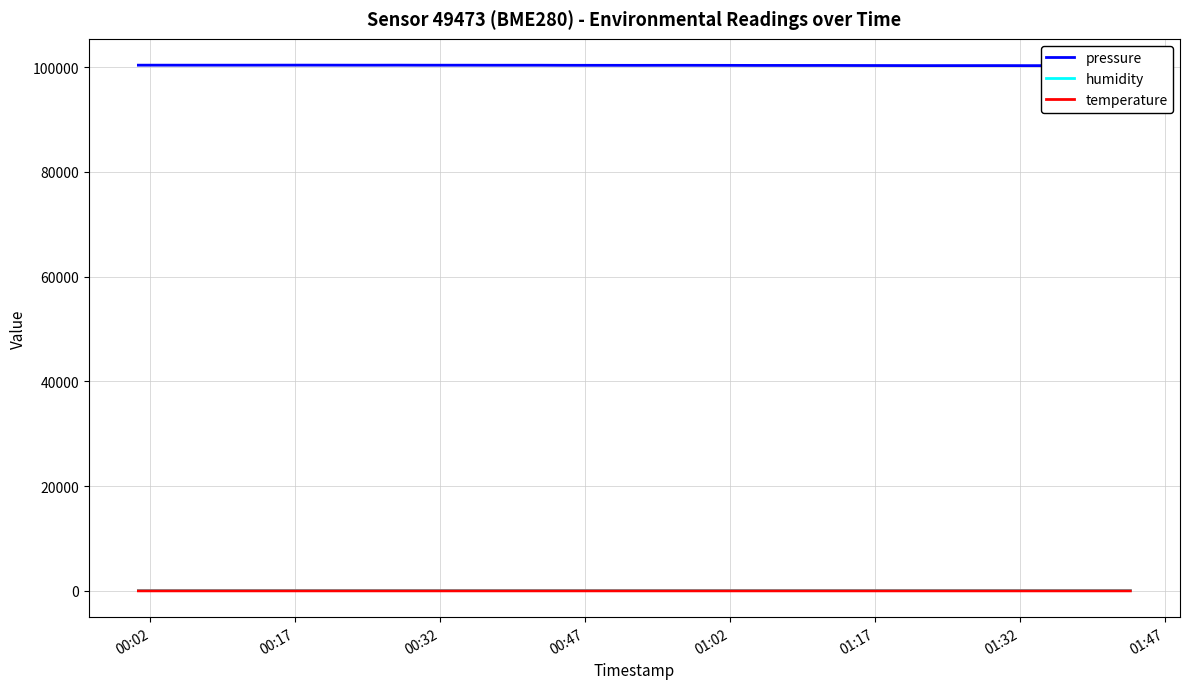

Is the value of temperature at 38 greater than the value of pressure at 9?

No